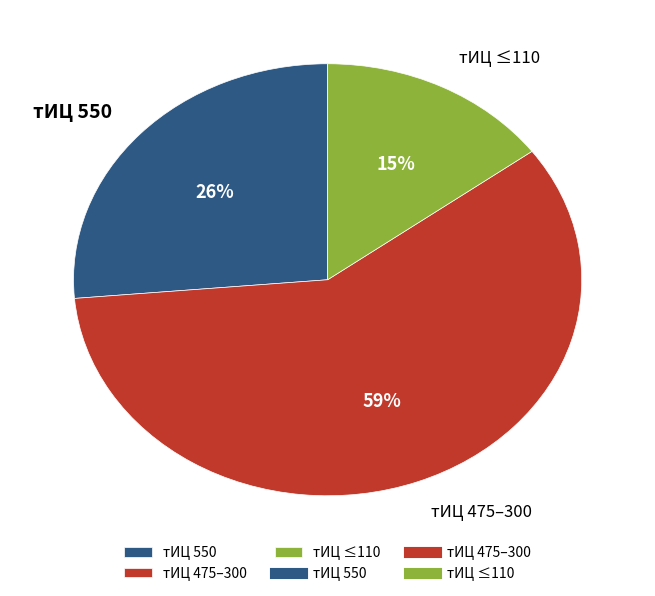

Which slice is the smallest?

тИЦ ≤110